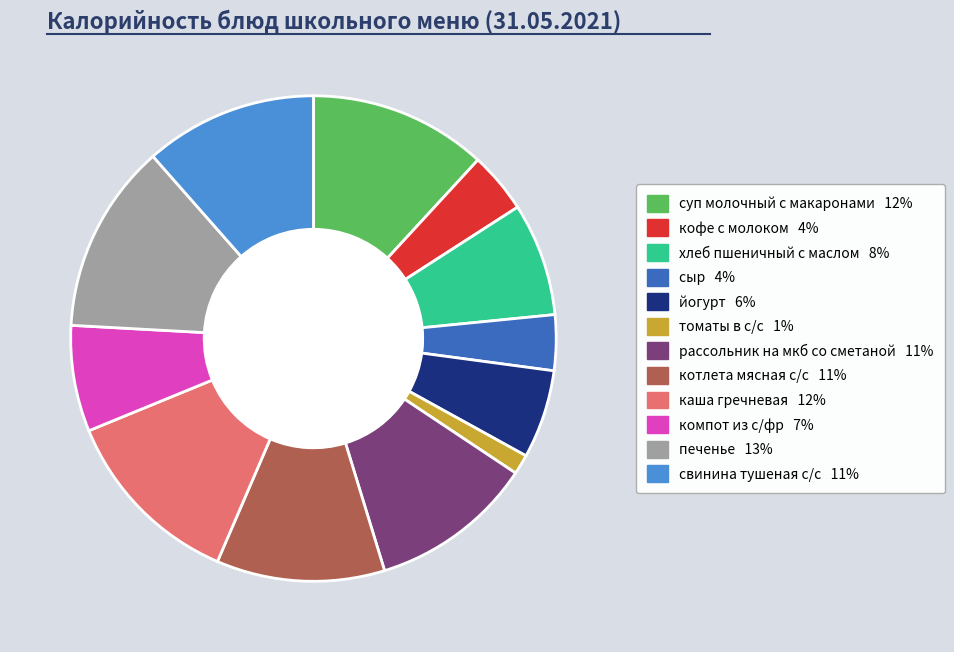

True or false: котлета мясная с/с accounts for 11% of the total.

True